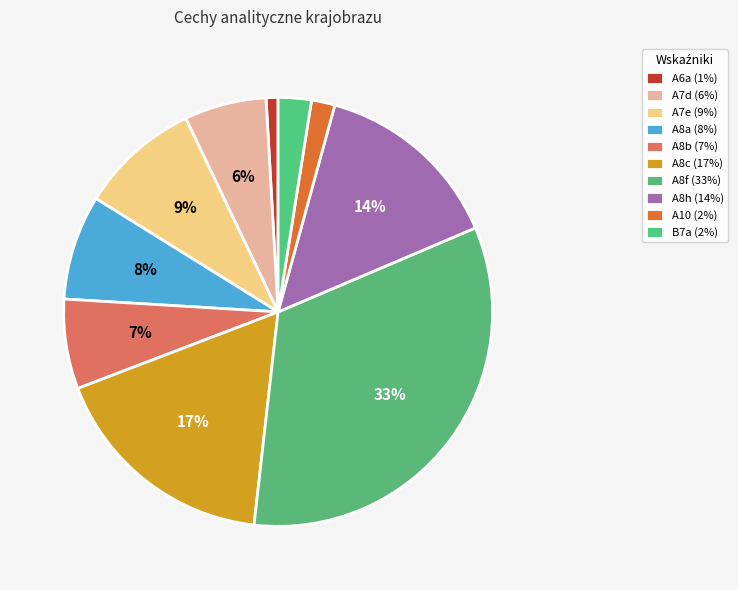

What percentage is the A10 slice, to the nearest percent?

2%